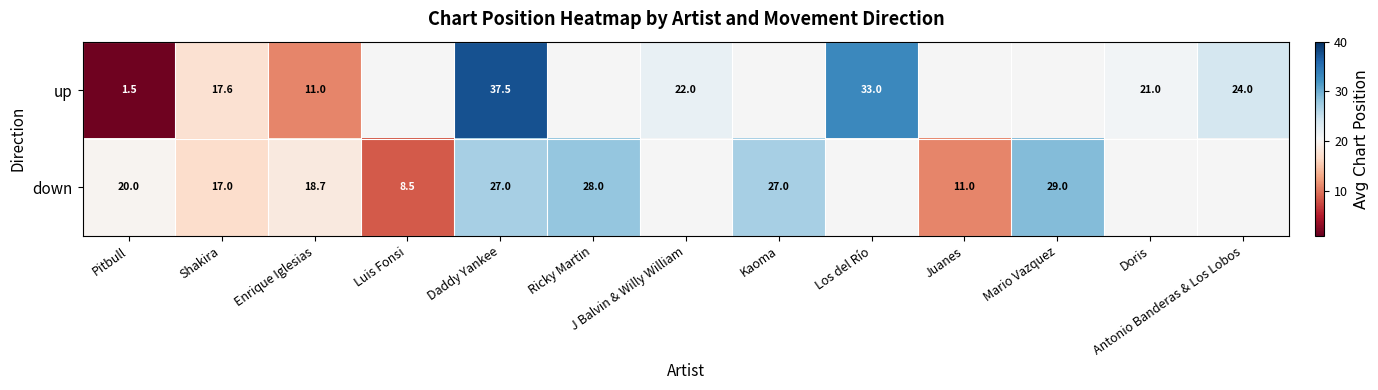

At how many categories does at least one series exceed 27?

4